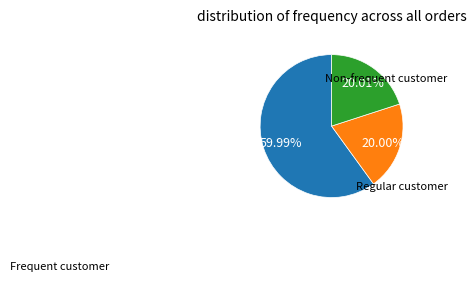

Does any single category account for the majority?

Yes